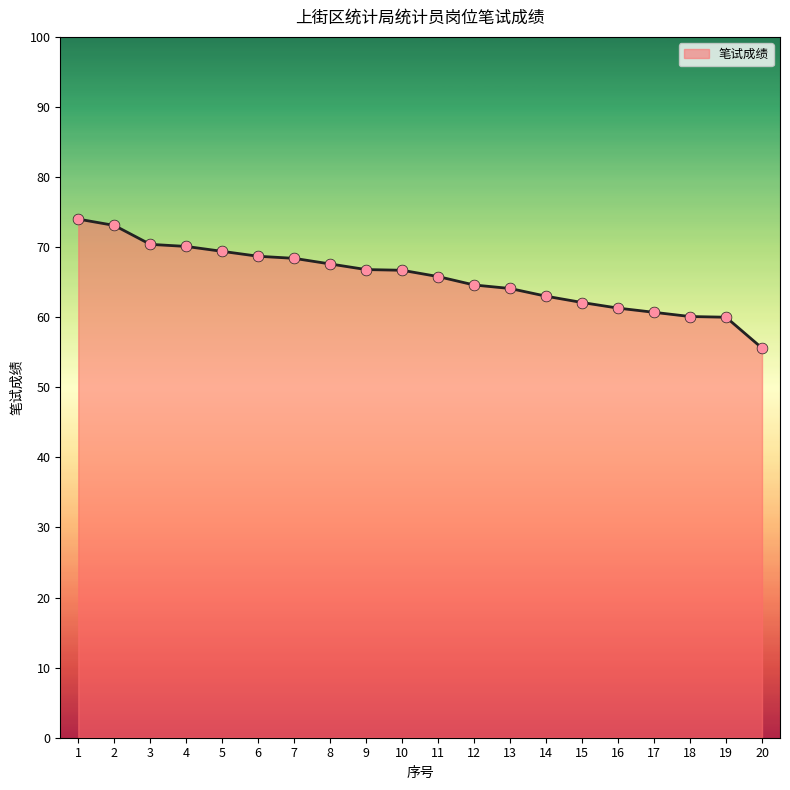

What is the change in value from 16 to 19?

-1.3